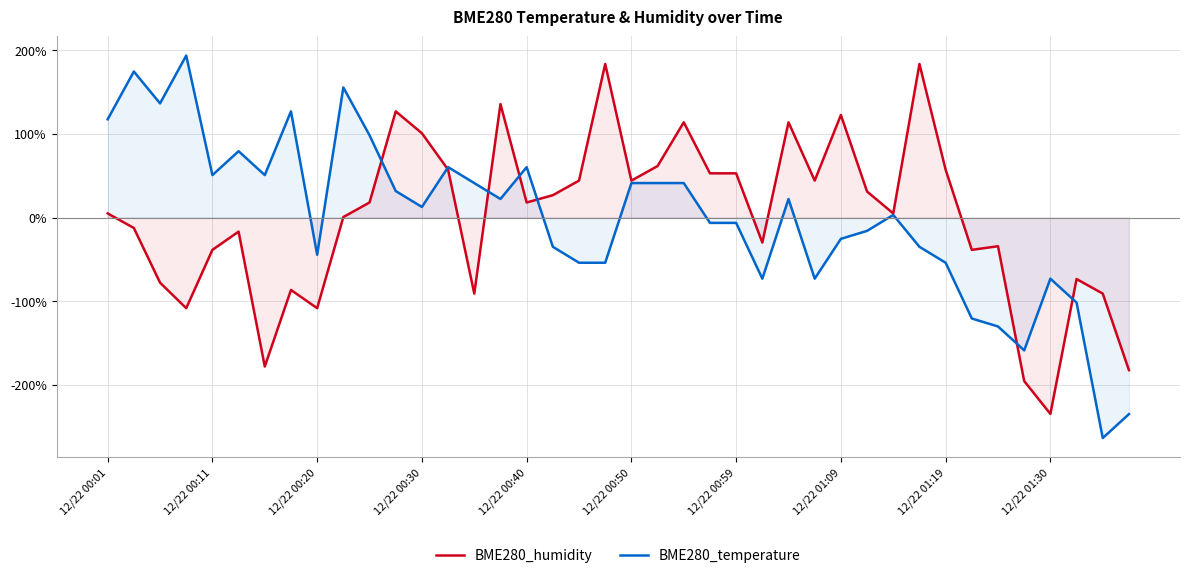

What is the difference between the maximum and minimum values in the BME280_temperature series?

457.2